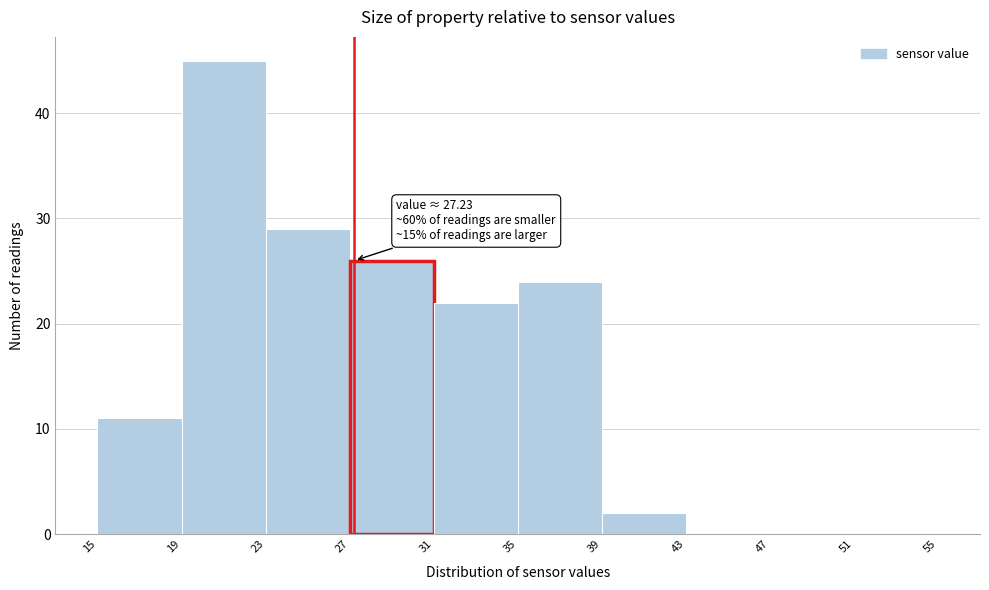

Over which range of the x-axis is the bar tallest?

19 to 23